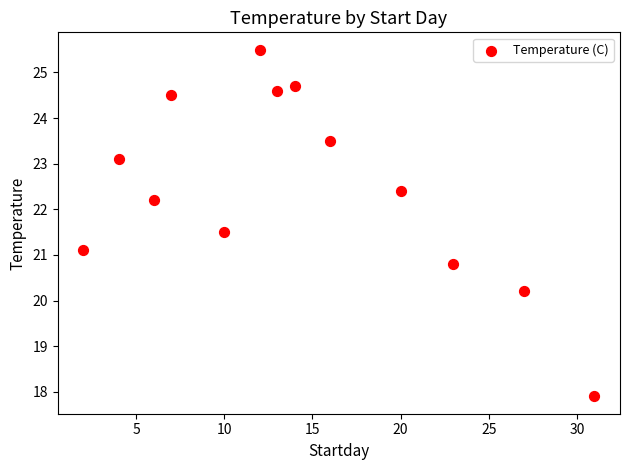

What Y value in the scatter plot is closest to 21?

21.1